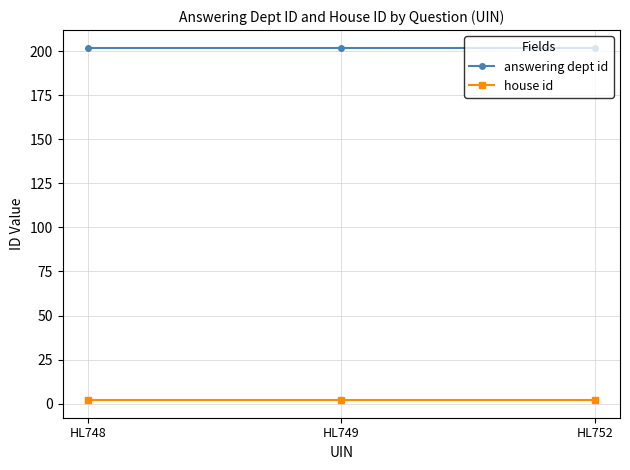

Reading left to right, extract all data points from this chart.

answering dept id: 202	202	202
house id: 2	2	2